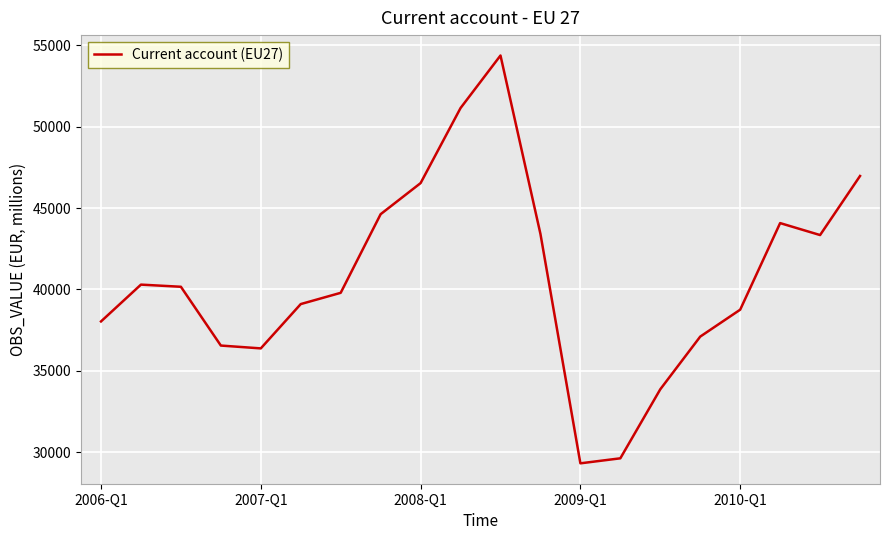

How many values exceed 40161?

10